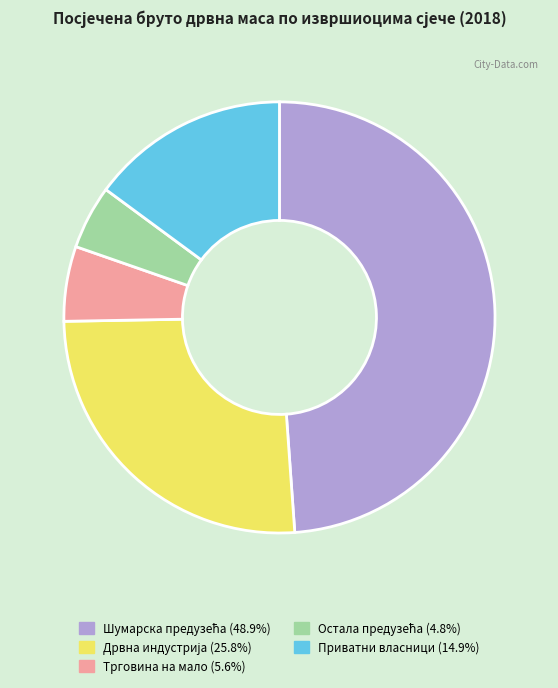

Is it true that Приватни власници is 25% of the pie?

False